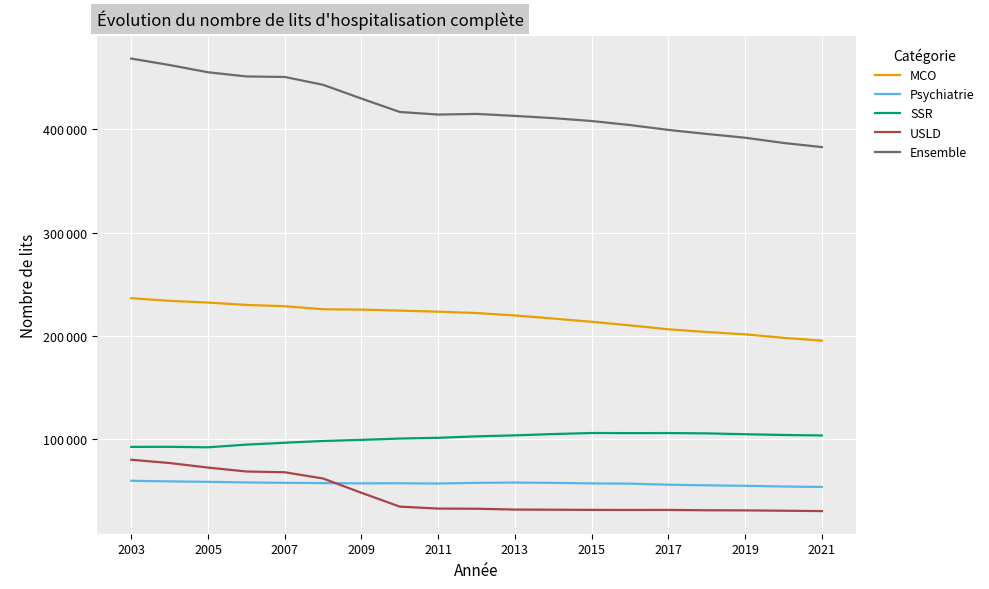

True or false: Ensemble and USLD cross at least once.

False